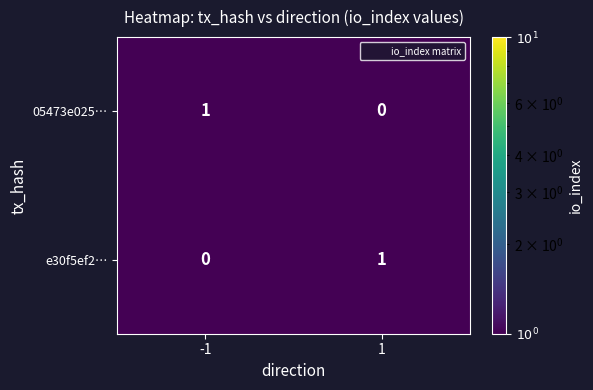

Reading right to left, transcribe all the data shown in this chart.

05473e025…: 0	1
e30f5ef2…: 1	0